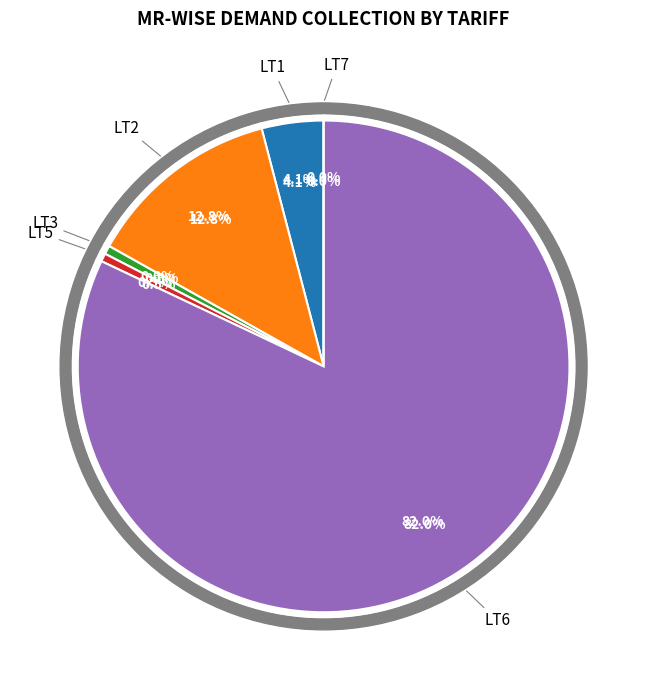

To the nearest percent, what is the difference between the largest and smallest slice percentages?

82%